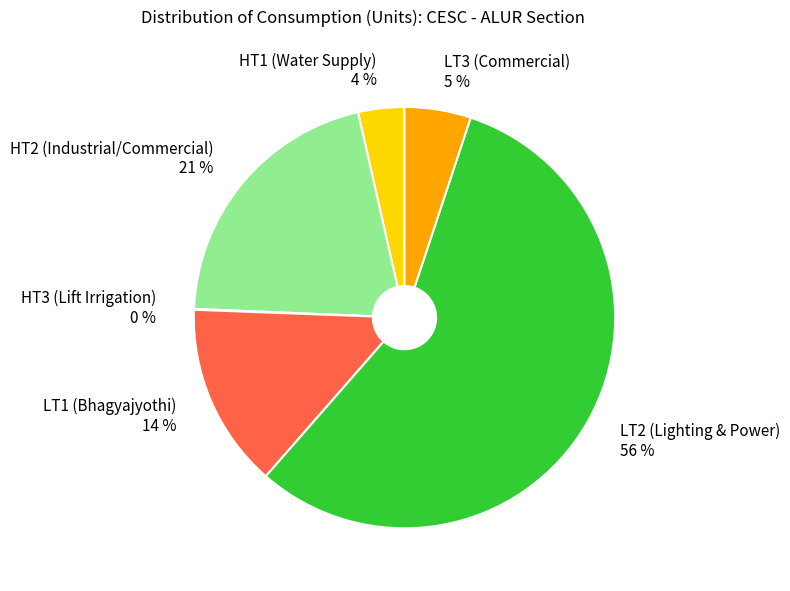

The HT1 (Water Supply) slice represents 4% of the pie. True or false?

True